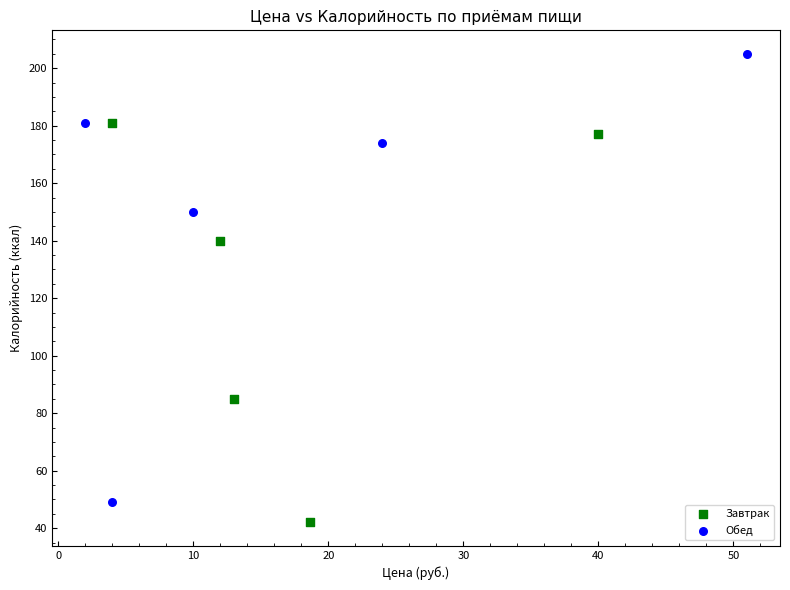

Which series has the largest Y range (max minus min)?

Обед